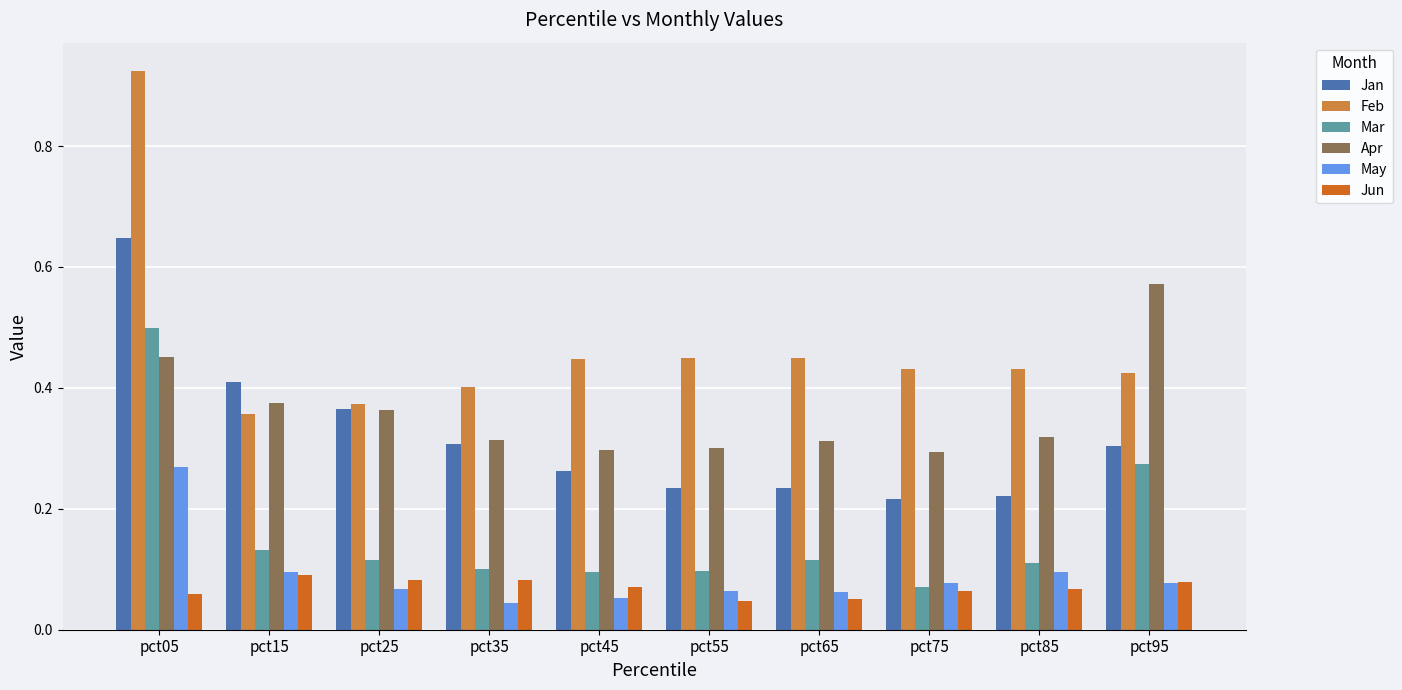

What is the sum of all Jan values?

3.2